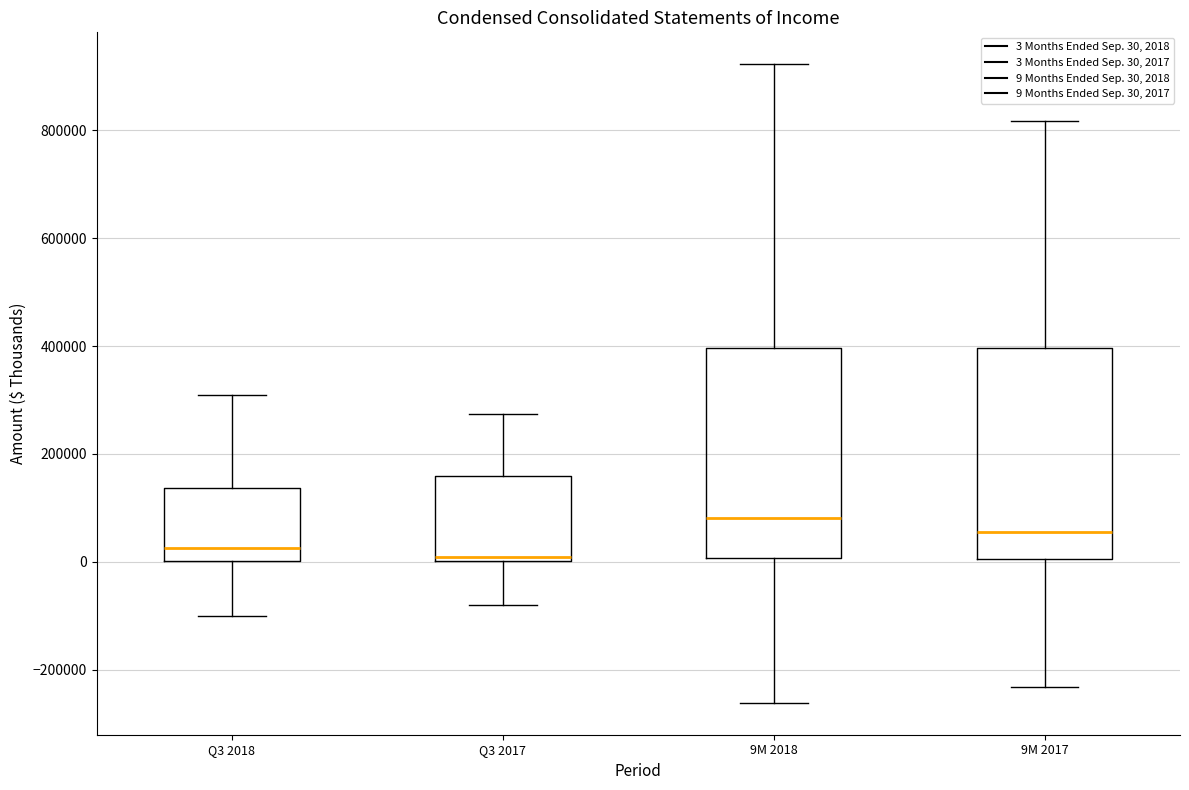

Reading left to right, read every box against the y-axis: the position of its median line, the range the box covers, and the ends of its whiskers. The values are not printed on the chart, so give them approximately, as read against the axis.

Q3 2018: median 20000, box 0 to 140000, whiskers -100000 to 300000
Q3 2017: median 0 (just above the box's lower edge), box 0 to 160000, whiskers -80000 to 280000
9M 2018: median 80000, box 0 to 400000, whiskers -260000 to 920000
9M 2017: median 60000, box 0 to 400000, whiskers -240000 to 820000